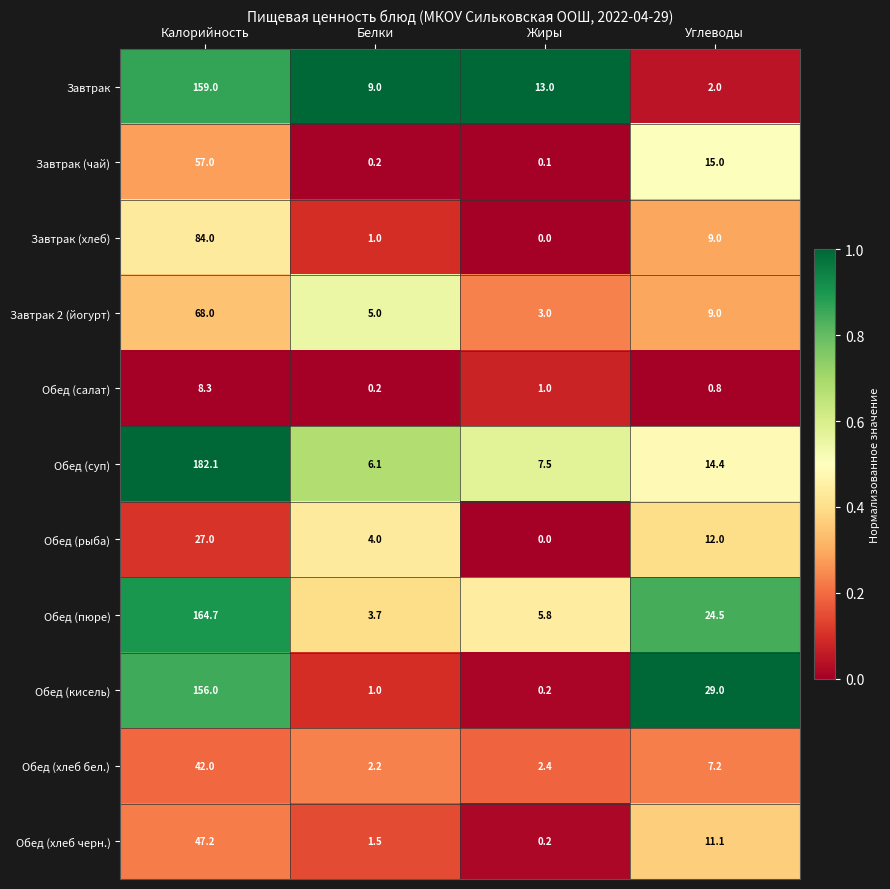

True or false: Обед (салат) has a value of 1.4 at Углеводы.

False